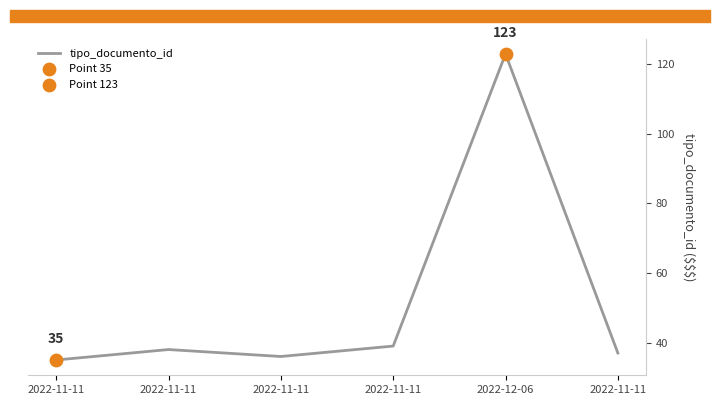

How many lines are shown in the chart?

1